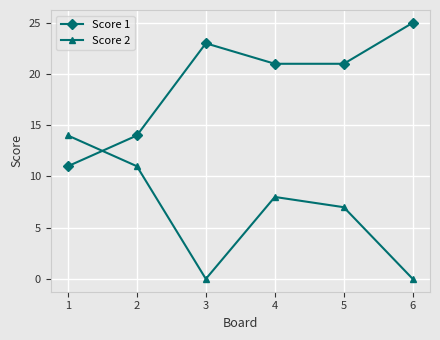

At which label does Score 2 reach its peak?

1